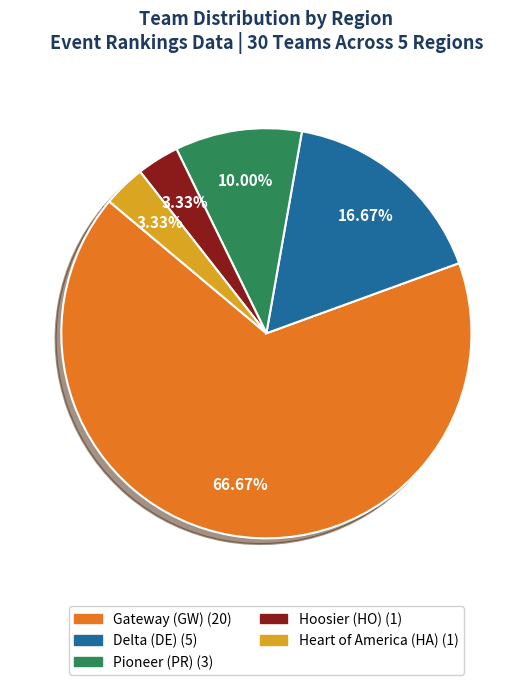

To the nearest percent, what portion does Delta (DE) represent?

17%